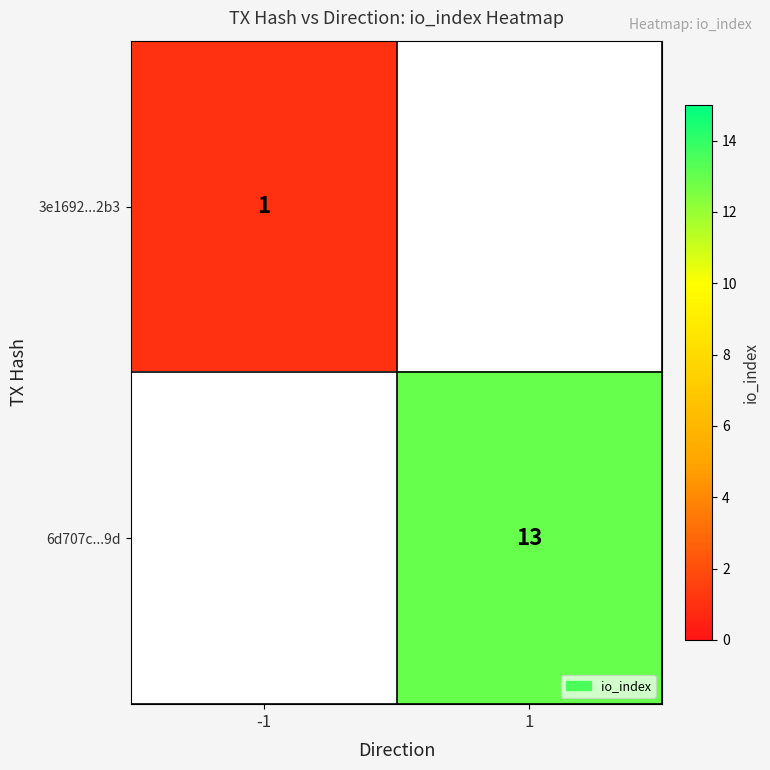

Is it true that 6d707c...9d equals 13 at 1?

True